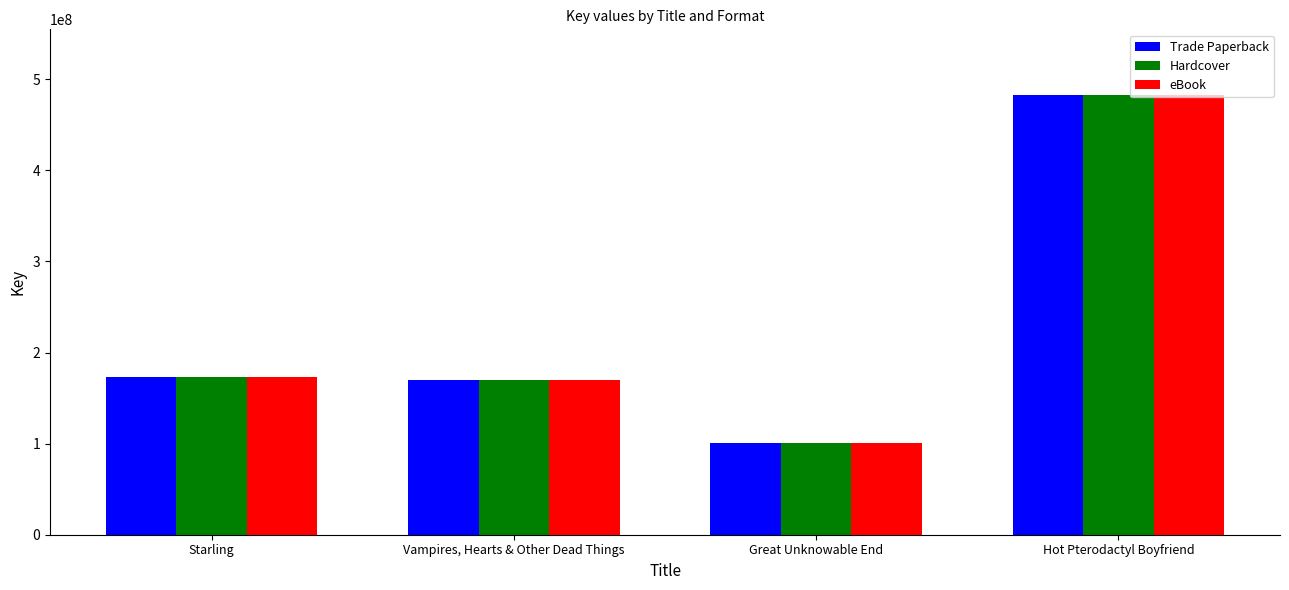

List the labels in order of Hardcover value, smallest first.

Great Unknowable End, Vampires, Hearts & Other Dead Things, Starling, Hot Pterodactyl Boyfriend